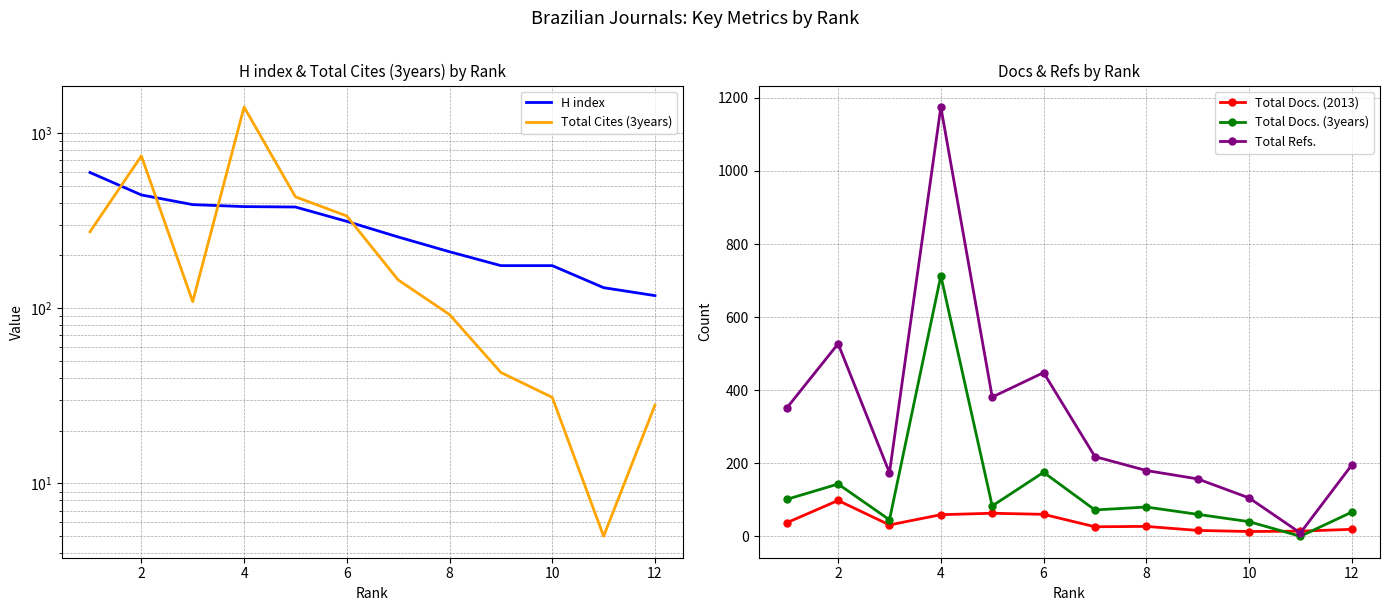

What is the average value of the Total Docs. (3years) series?

132